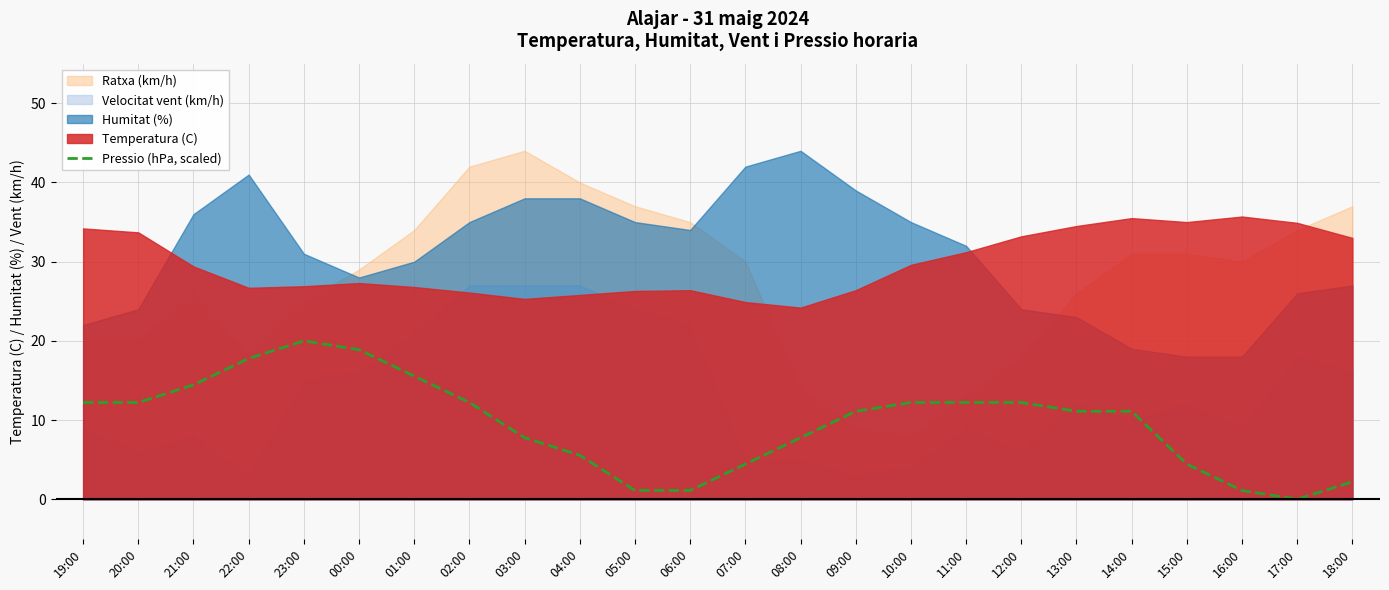

The chart shows a value of 8.2 at 12:00. True or false?

False